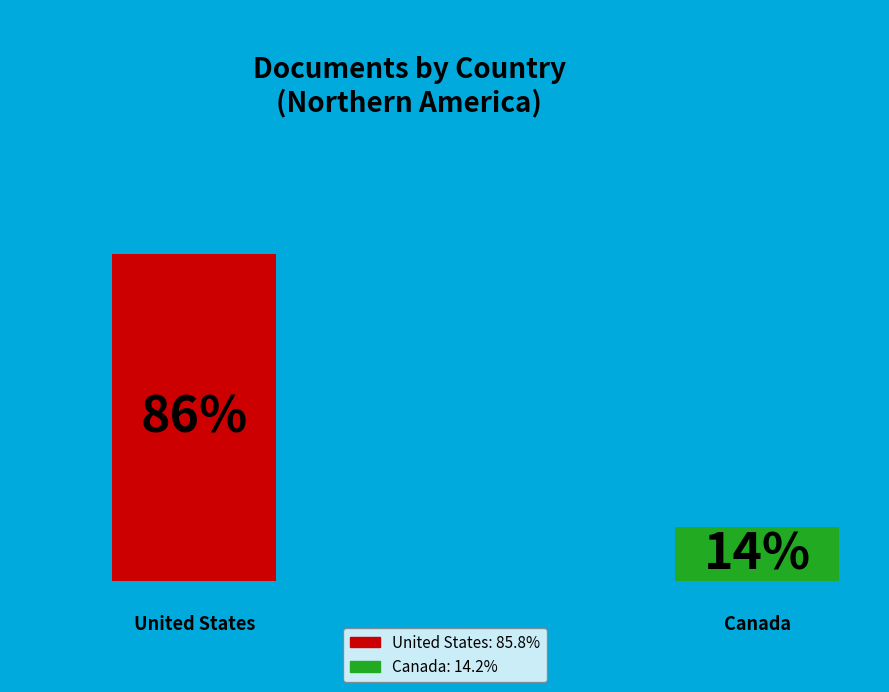

Rank the categories by value from highest to lowest.

United States, Canada